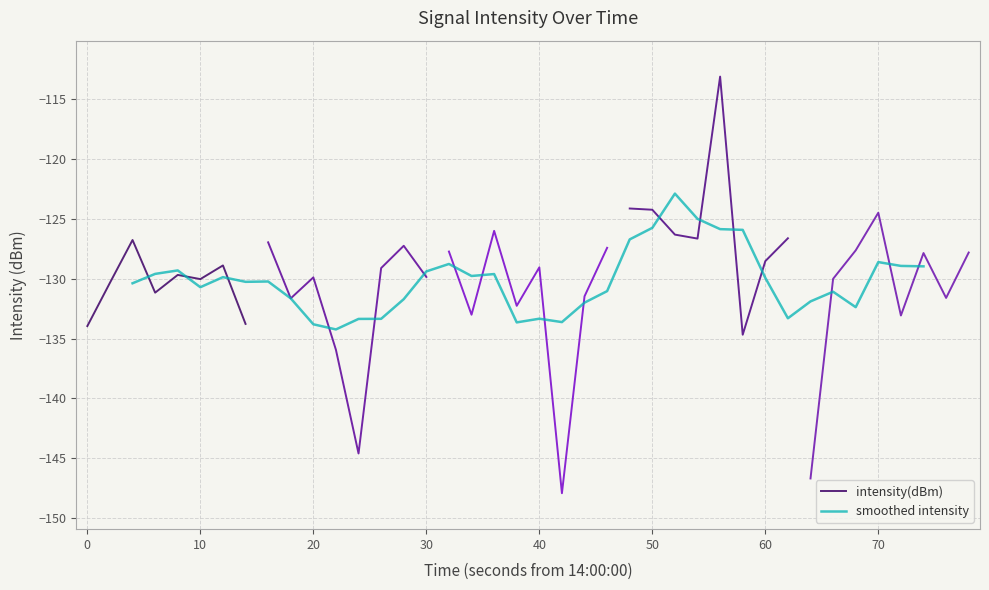

The value of intensity(dBm) at 0 is -134.0. True or false?

True